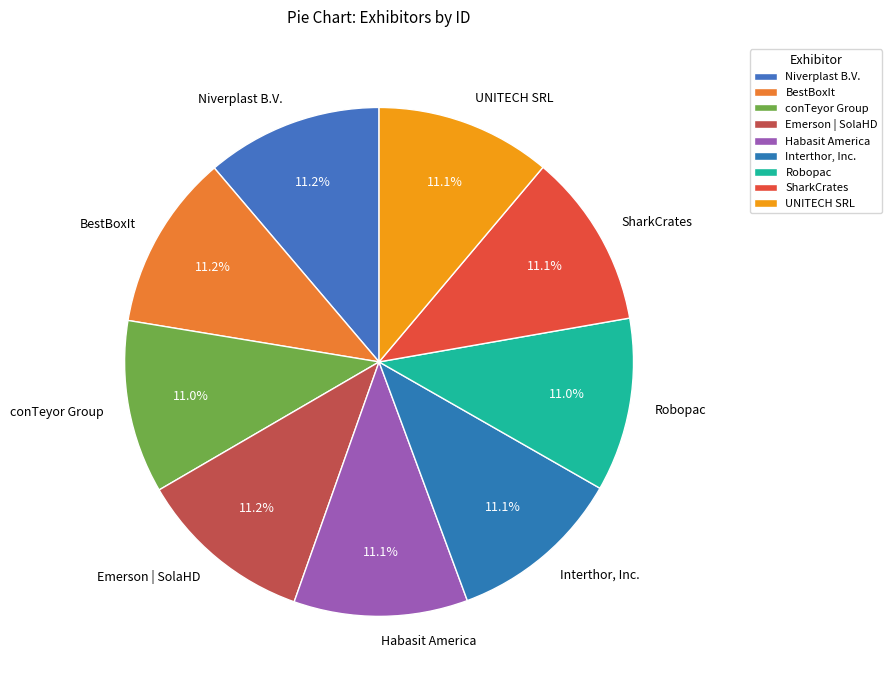

Approximately how many times larger is the value at conTeyor Group compared to BestBoxIt?

1.0